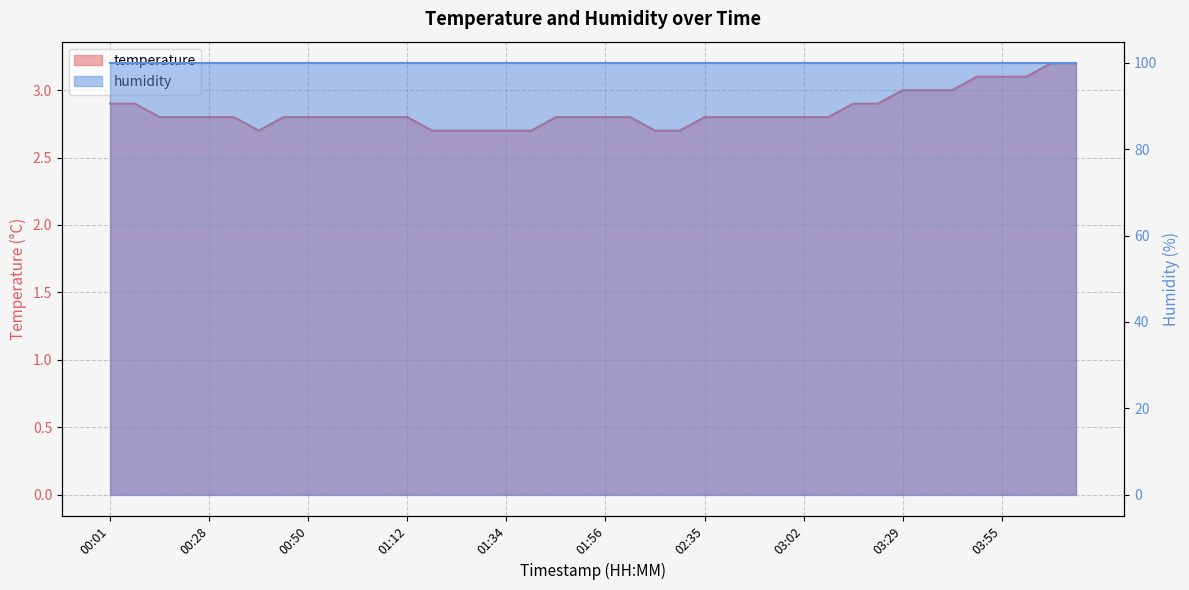

The value at 00:34 is 3.7. True or false?

False